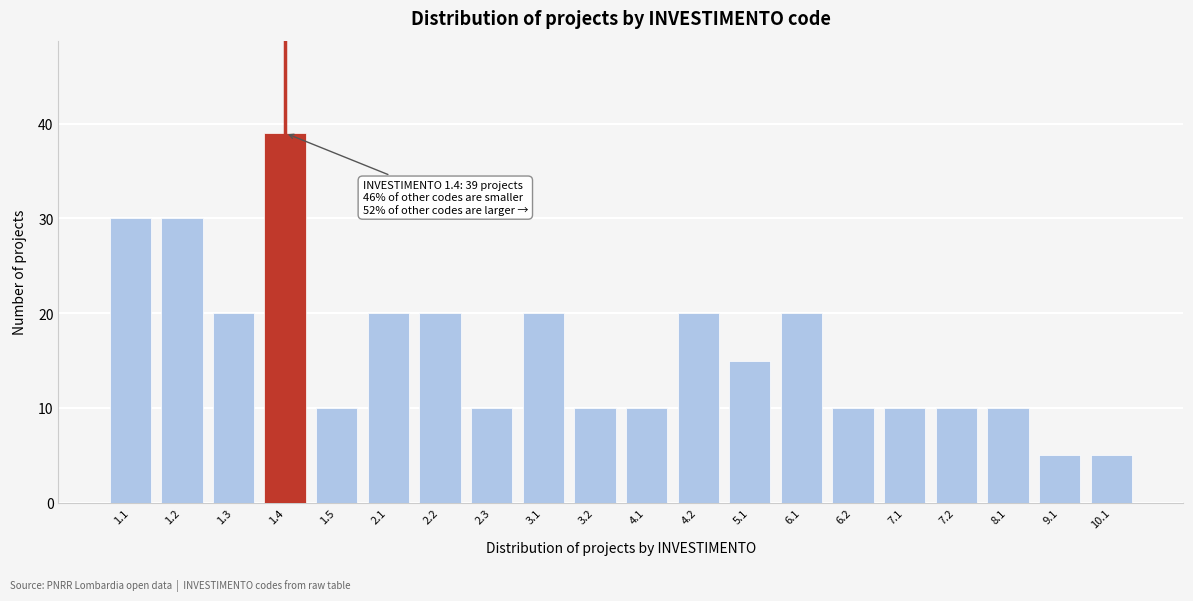

Reading right to left, what are all the values shown in this chart?

10.1=5	9.1=5	8.1=10	7.2=10	7.1=10	6.2=10	6.1=20	5.1=15	4.2=20	4.1=10	3.2=10	3.1=20	2.3=10	2.2=20	2.1=20	1.5=10	1.4=39	1.3=20	1.2=30	1.1=30